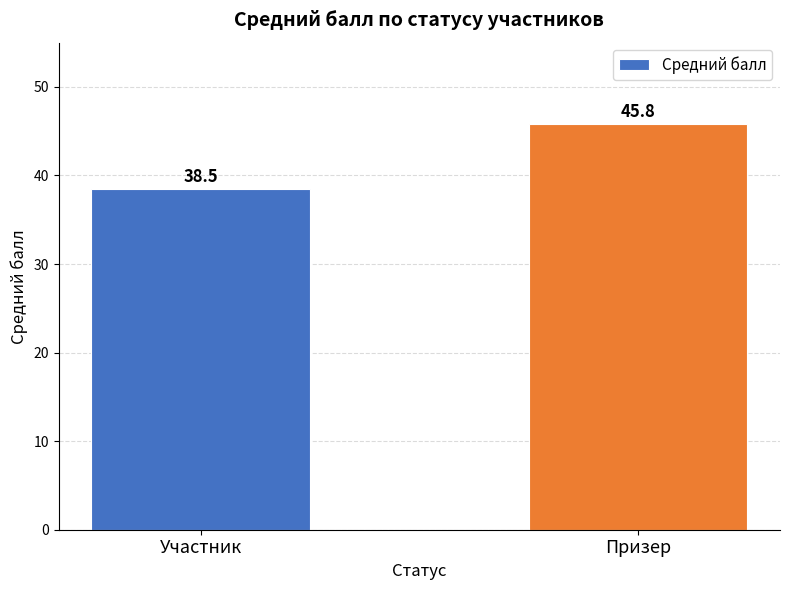

What is the difference between the values at Участник and Призер?

7.3